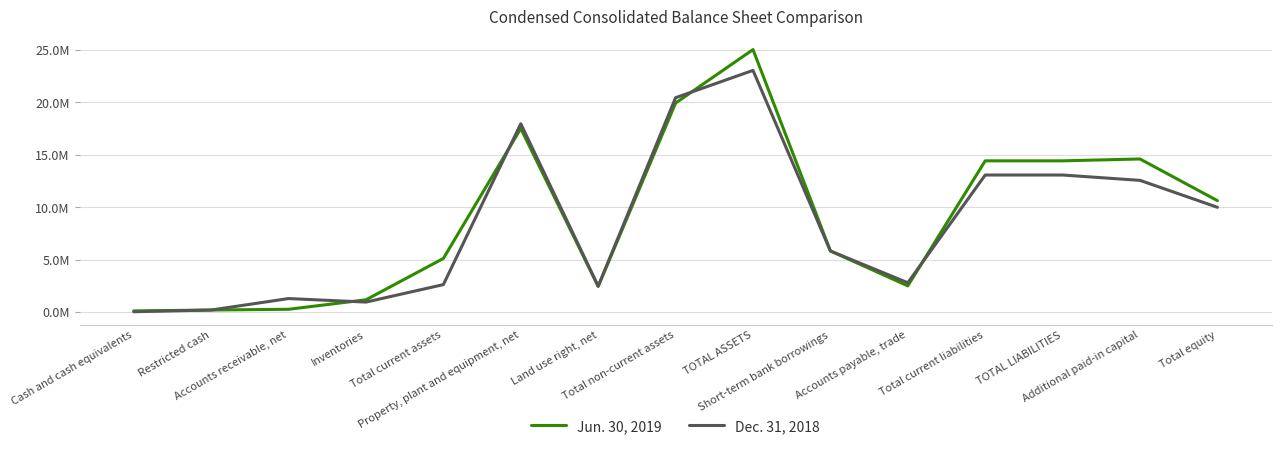

What are all the series names shown in the legend?

Jun. 30, 2019, Dec. 31, 2018